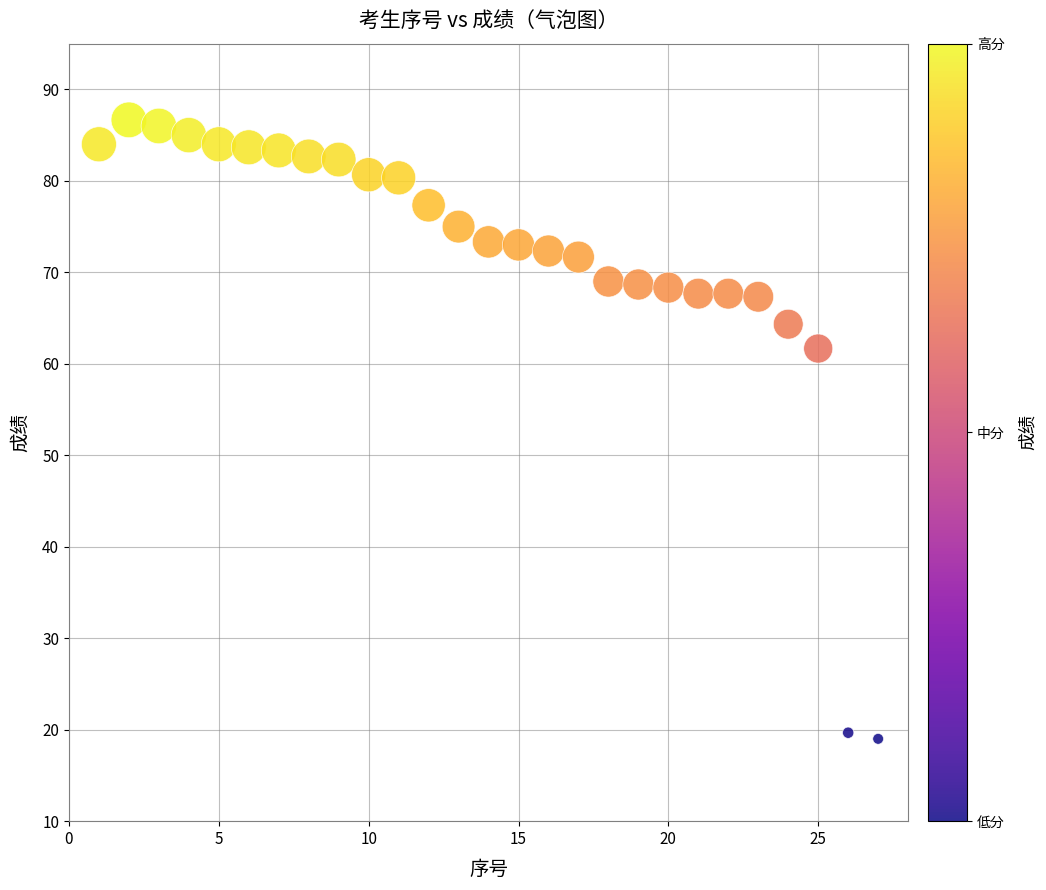

What Y value in the scatter plot is closest to 52?

61.7